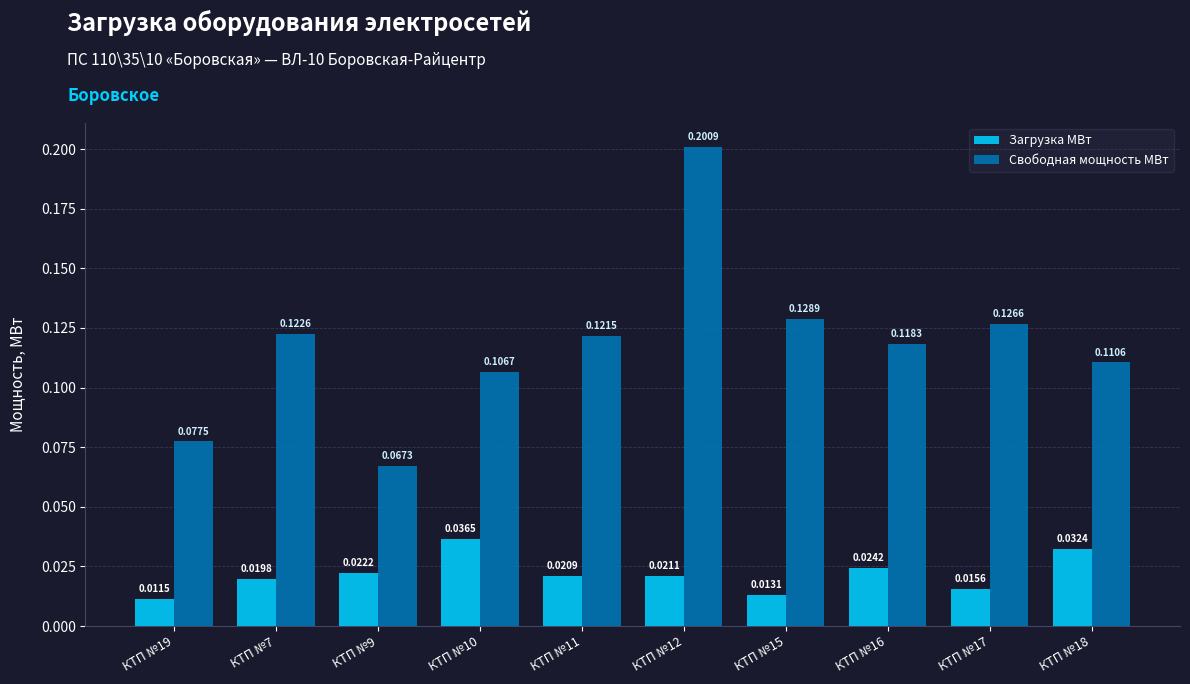

List the series in order of their peak value, highest first.

Свободная мощность МВт, Загрузка МВт